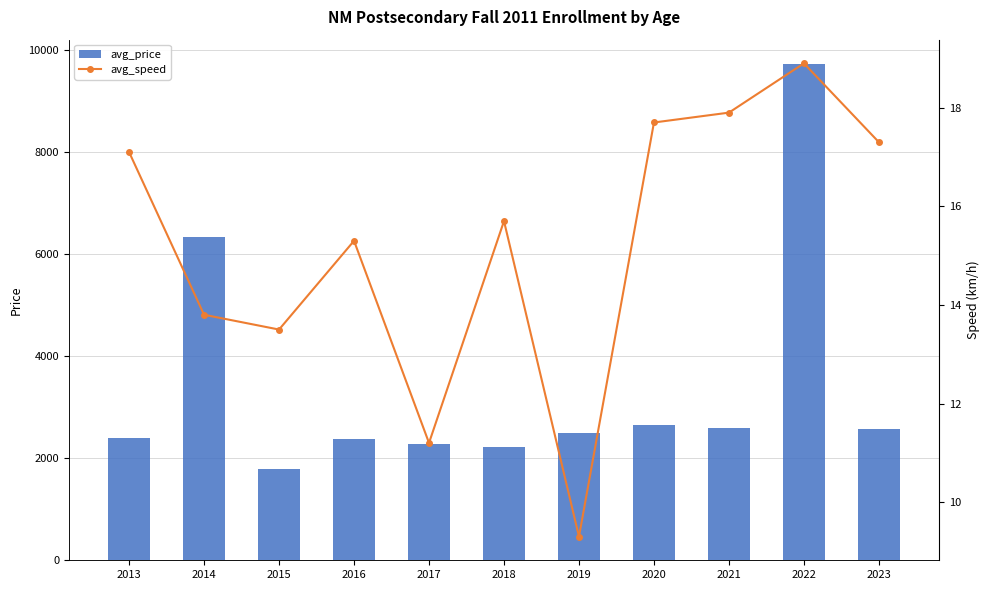

Reading left to right, list all the values displayed in this chart.

avg_price: 2400.0	6350.0	1800.0	2383.0	2278.0	2225.0	2500.0	2660.0	2600.0	9725.0	2567.0
avg_speed: 17.1	13.8	13.5	15.3	11.2	15.7	9.3	17.7	17.9	18.9	17.3